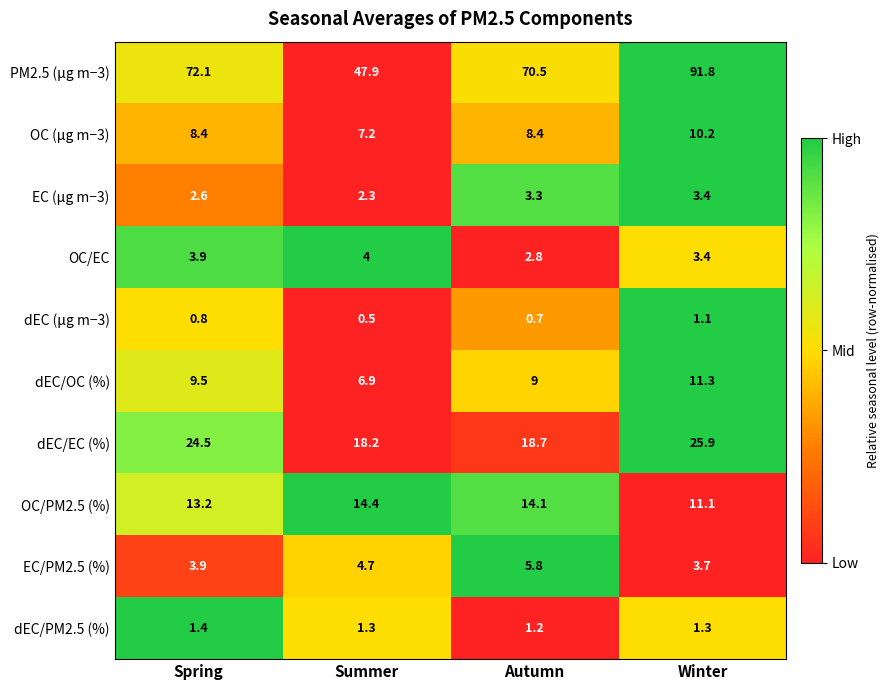

Is it true that dEC (µg m−3) equals 1.1 at Winter?

True